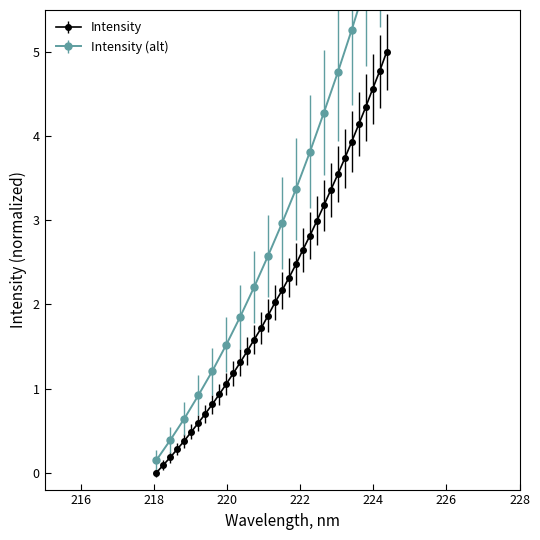

Between 226 and 228, which is larger?

228